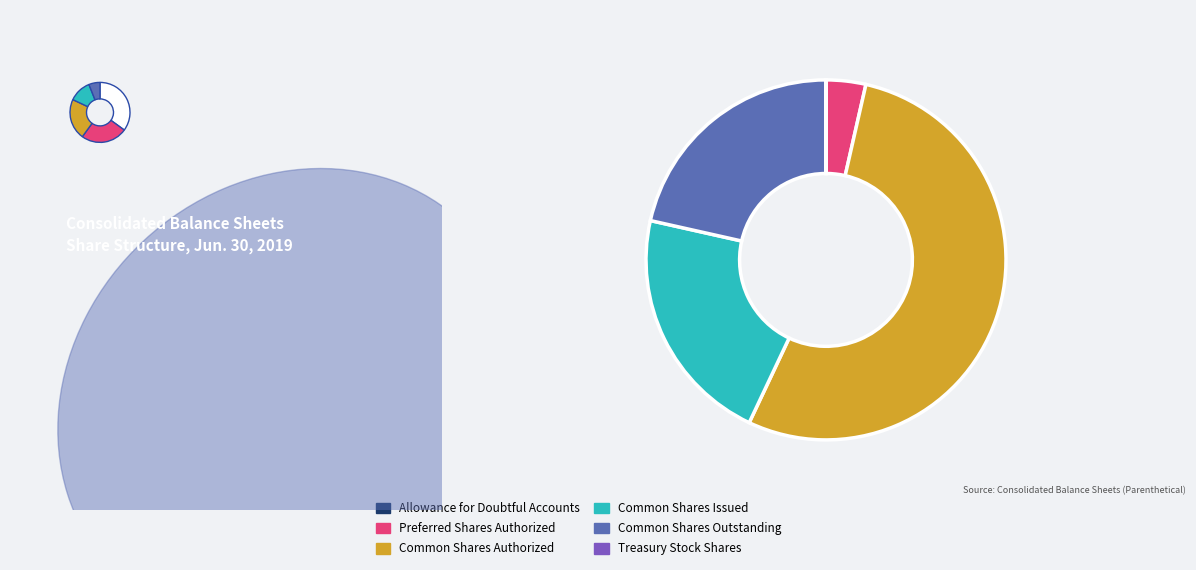

The Treasury Stock Shares slice represents 0% of the pie. True or false?

True